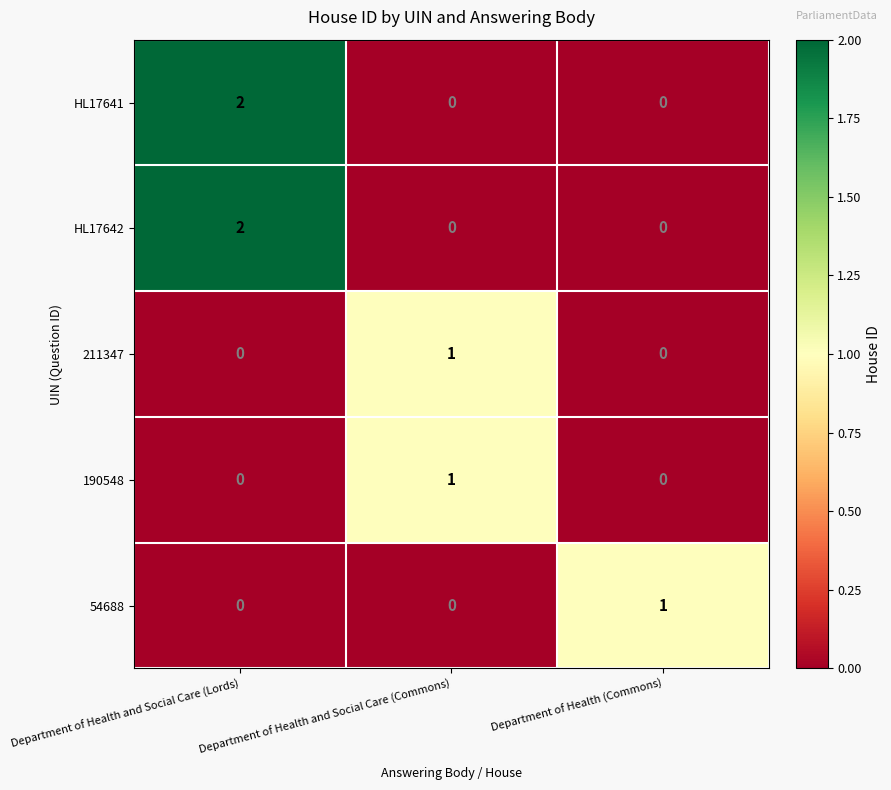

True or false: 54688 has a value of 0 at Department of Health (Commons).

False